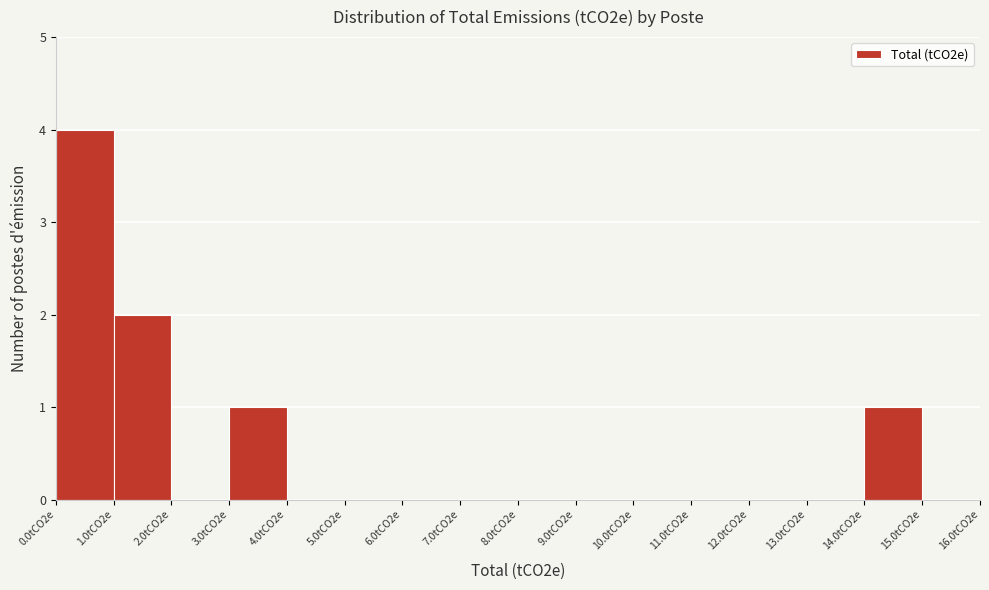

Reading right to left, list all the values displayed in this chart.

15.0tCO2e=0	14.0tCO2e=1	13.0tCO2e=0	12.0tCO2e=0	11.0tCO2e=0	10.0tCO2e=0	9.0tCO2e=0	8.0tCO2e=0	7.0tCO2e=0	6.0tCO2e=0	5.0tCO2e=0	4.0tCO2e=0	3.0tCO2e=1	2.0tCO2e=0	1.0tCO2e=2	0.0tCO2e=4